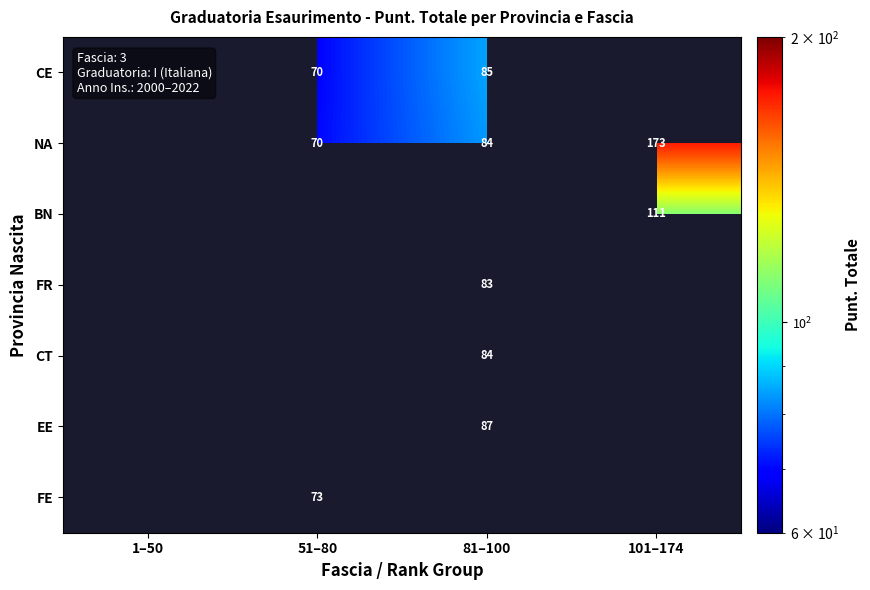

The EE series shows 155.6 at 81–100. True or false?

False